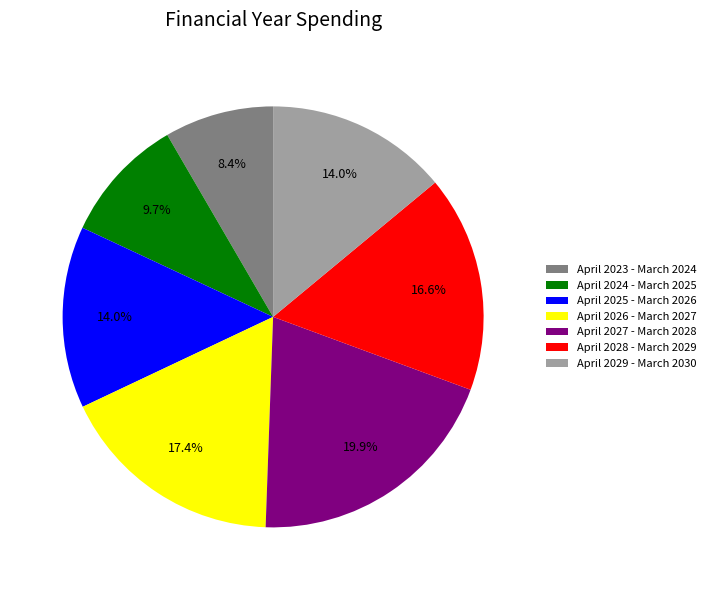

Combined, do April 2025 - March 2026 and April 2029 - March 2030 account for over 50%?

No